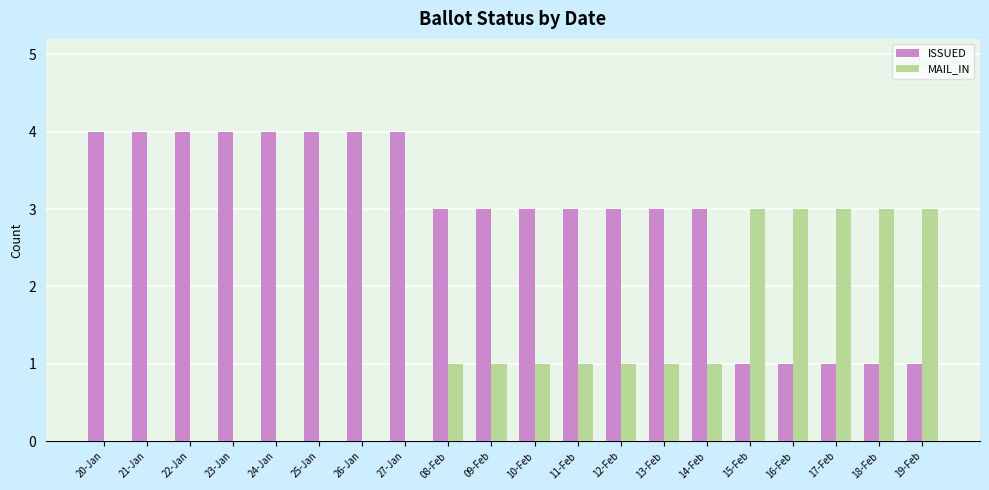

What is the difference between the MAIL_IN values at 09-Feb and 23-Jan?

1